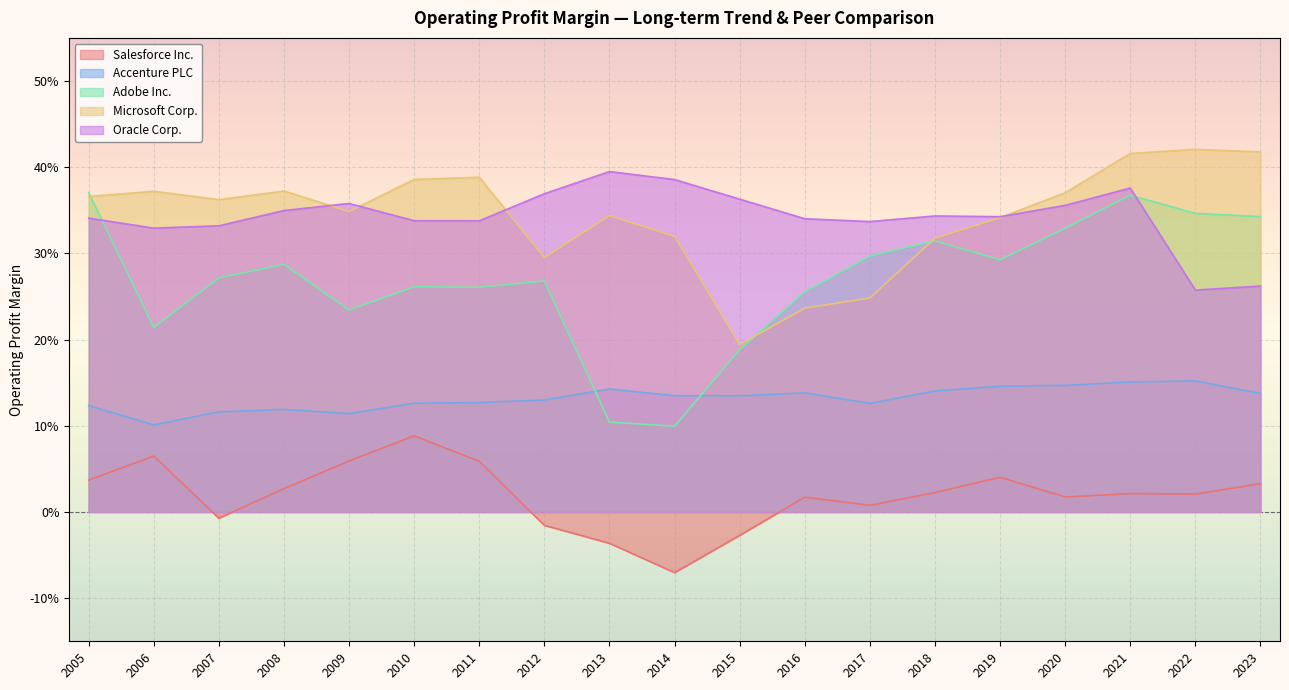

What is the total value across all series at 2011?

1.2